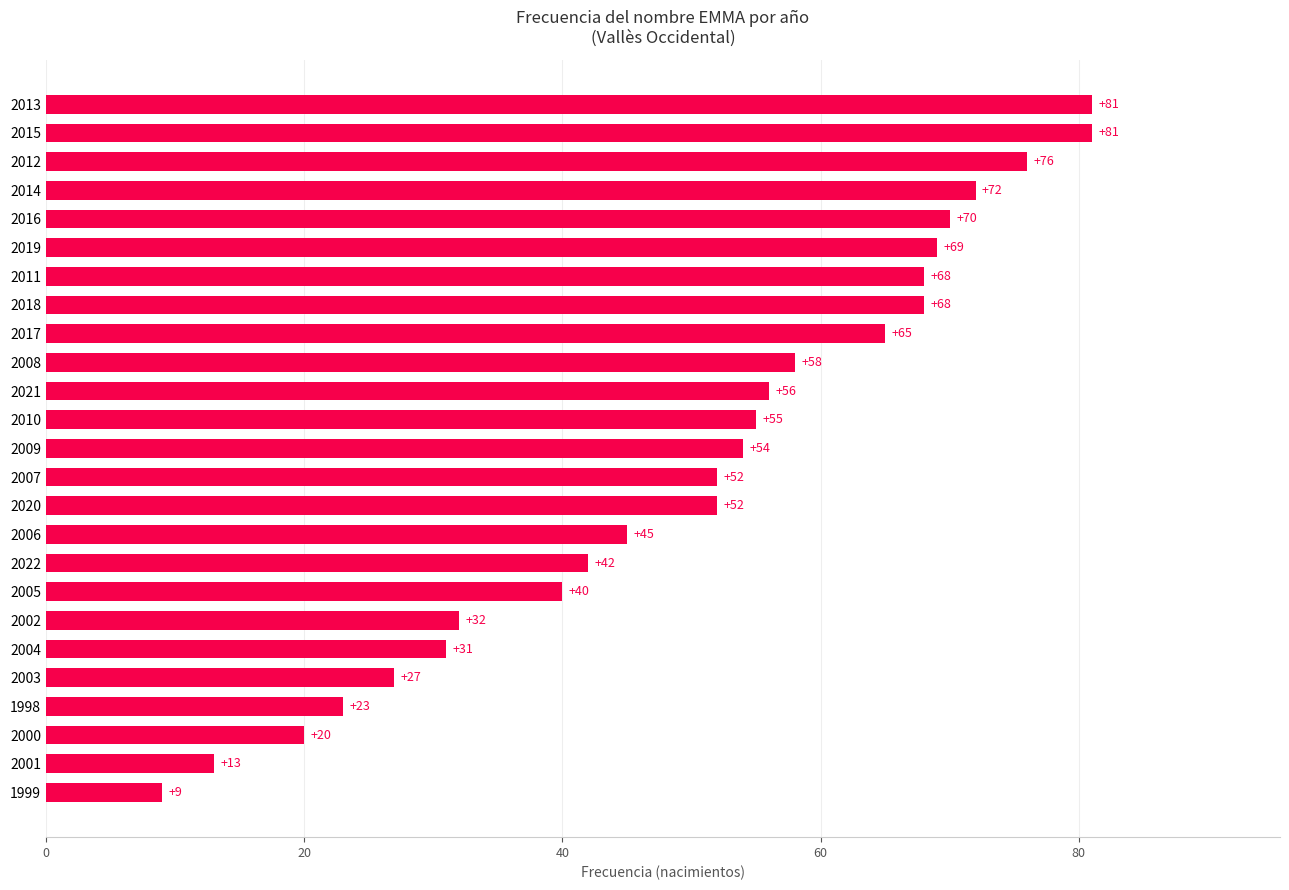

How many series are shown in this chart?

1